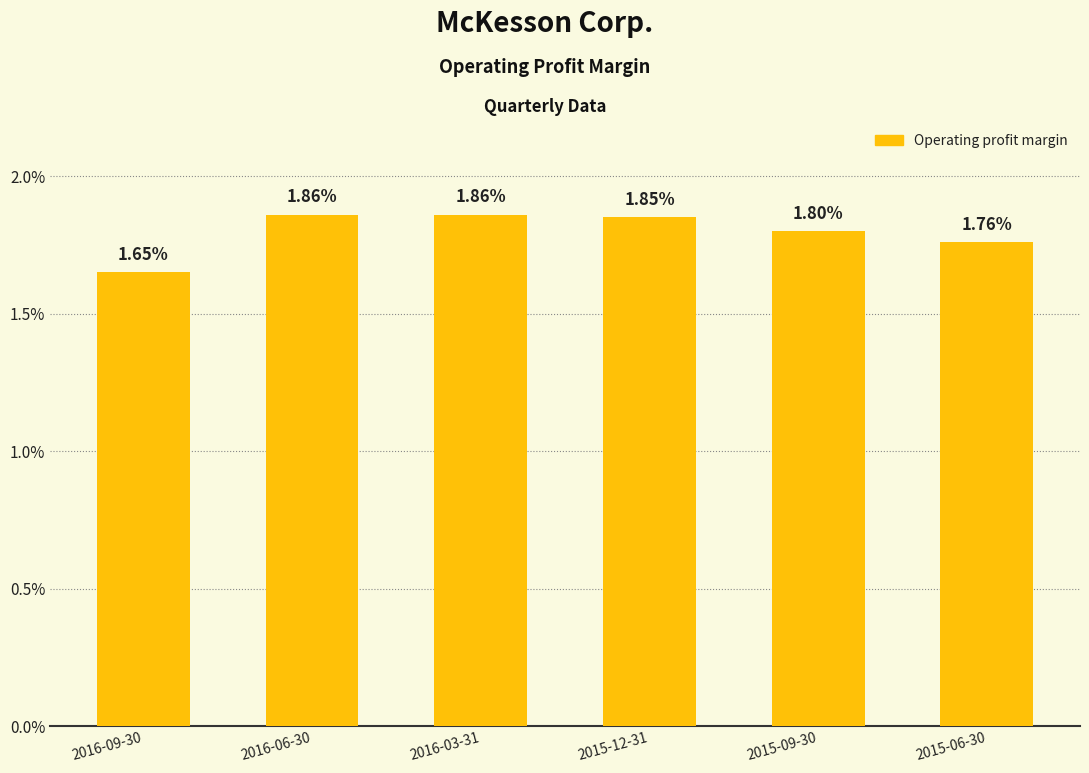

Does the chart contain any negative values?

No